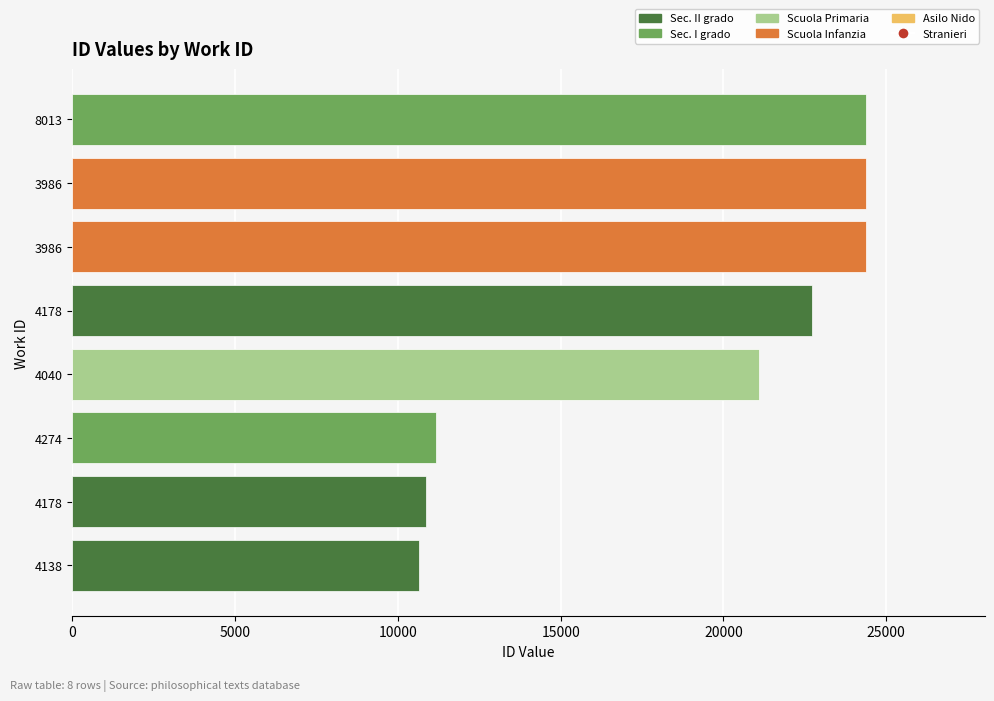

At which label is the value closest to 17507?

4040